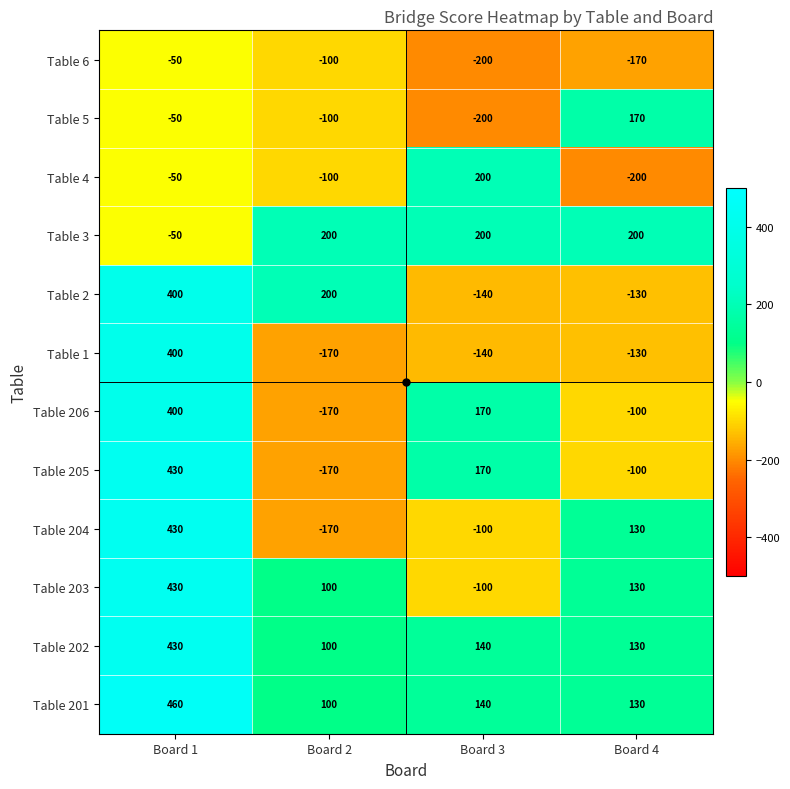

Which series changed the most between Board 3 and Board 4?

Table 4